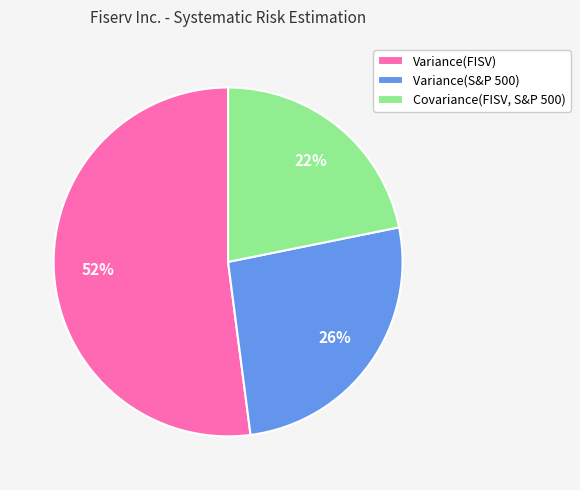

True or false: Variance(FISV) accounts for 52% of the total.

True